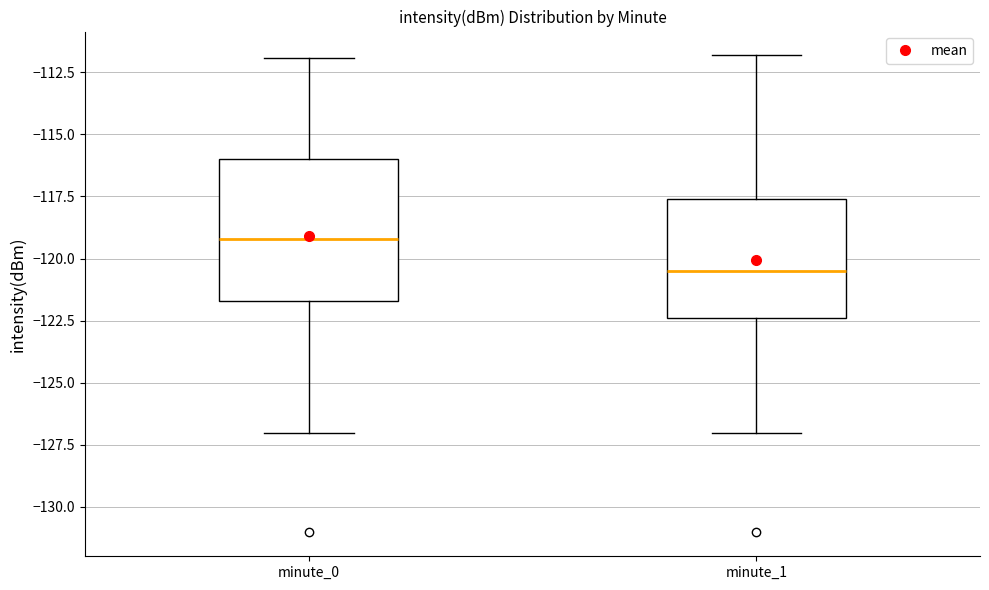

Comparing the boxes themselves (not the whiskers), which one is the tallest?

minute_0